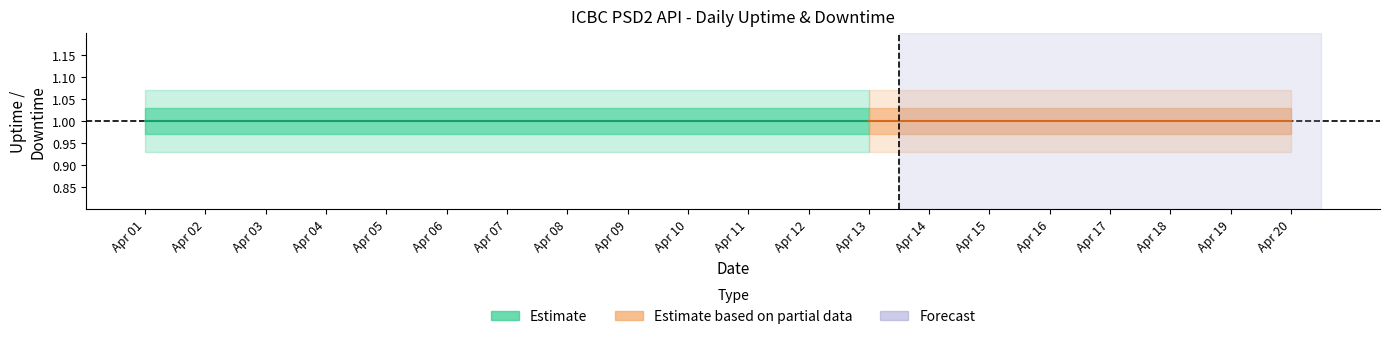

At which category does the chart reach its minimum across all series?

2024-04-01